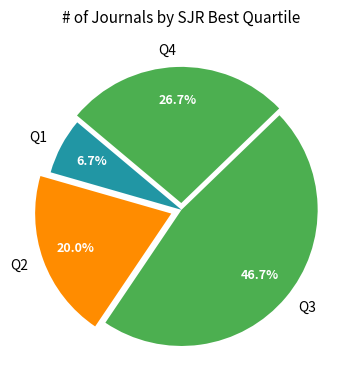

To the nearest percent, what percentage of the pie is Q1?

7%